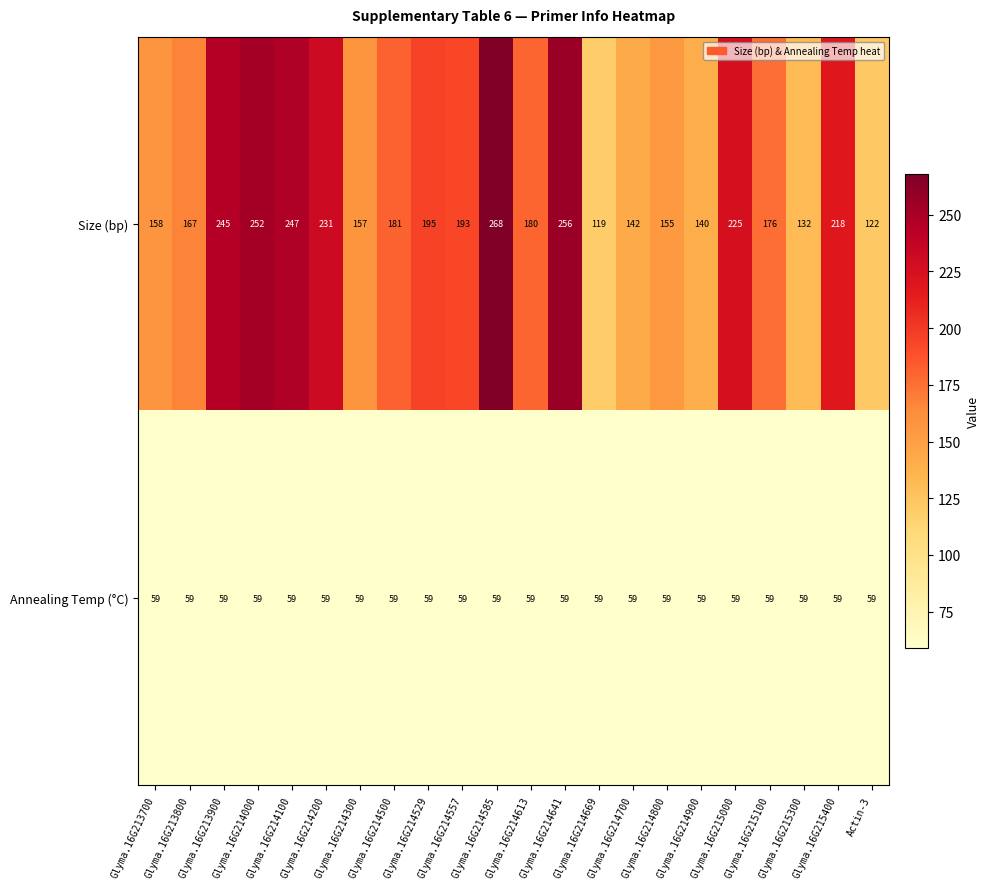

Between Glyma.16G214500 and Glyma.16G215000, which series saw the biggest shift?

Size (bp)